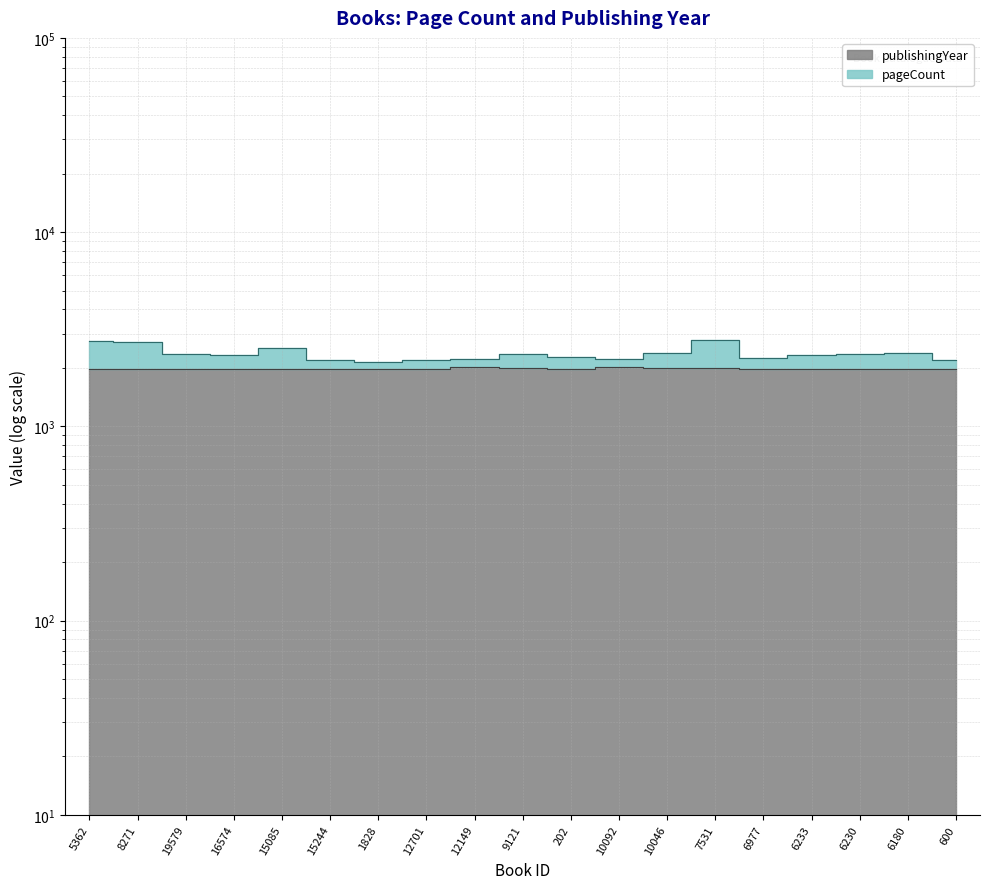

What position from the right is 15085?

15